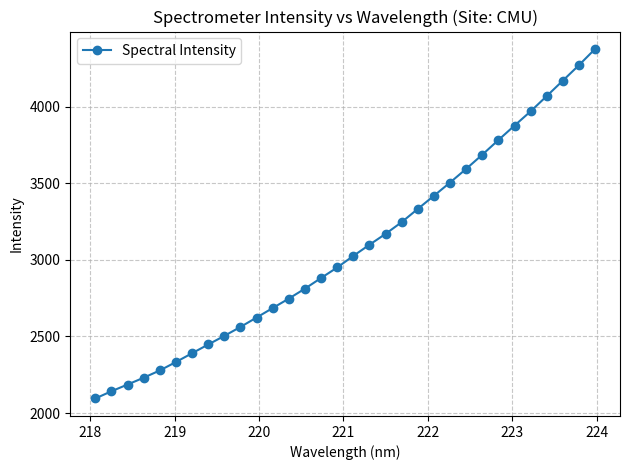

How many values are below 3026?

16